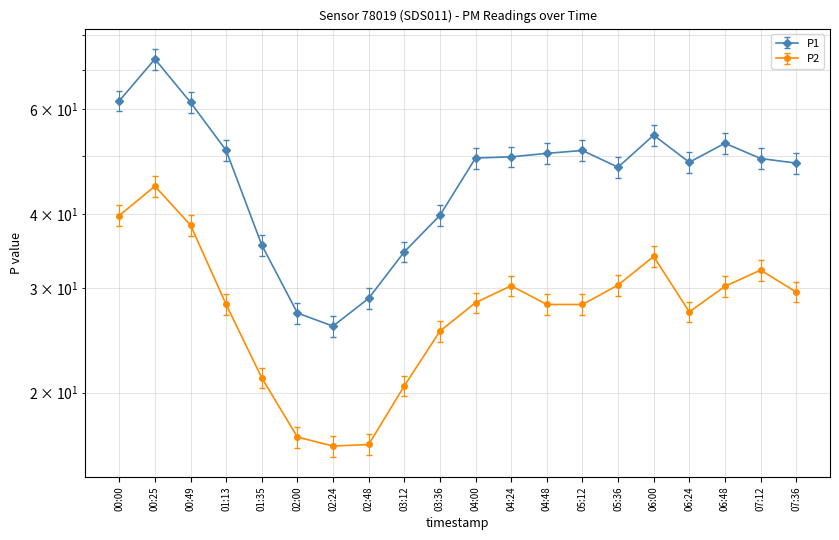

Rank the series at 06:48 from highest to lowest value.

P1, P2